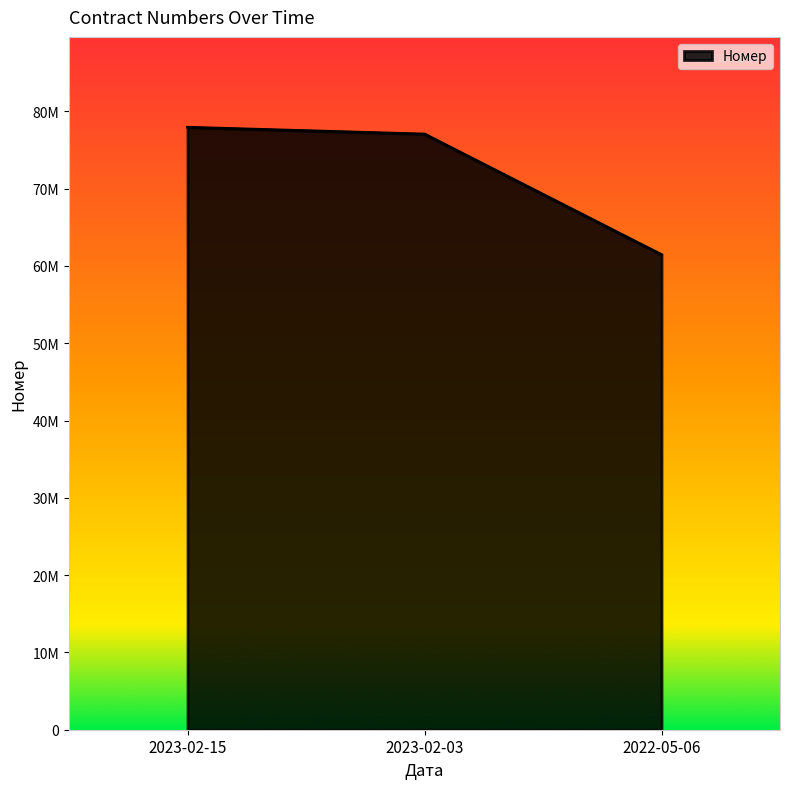

Rank the categories by value from lowest to highest.

2022-05-06, 2023-02-03, 2023-02-15